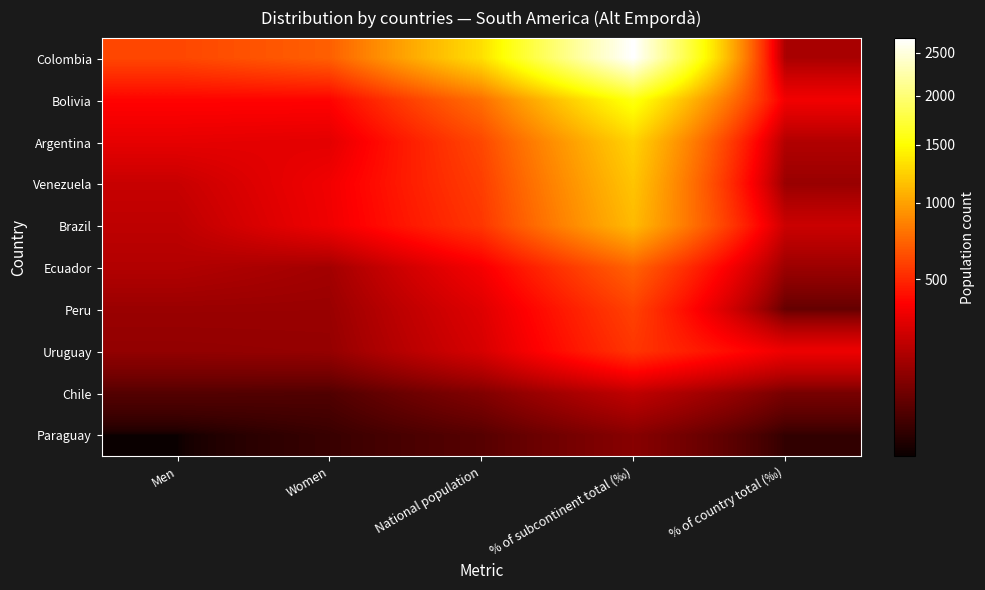

Which label corresponds to the smallest value in the chart?

Men